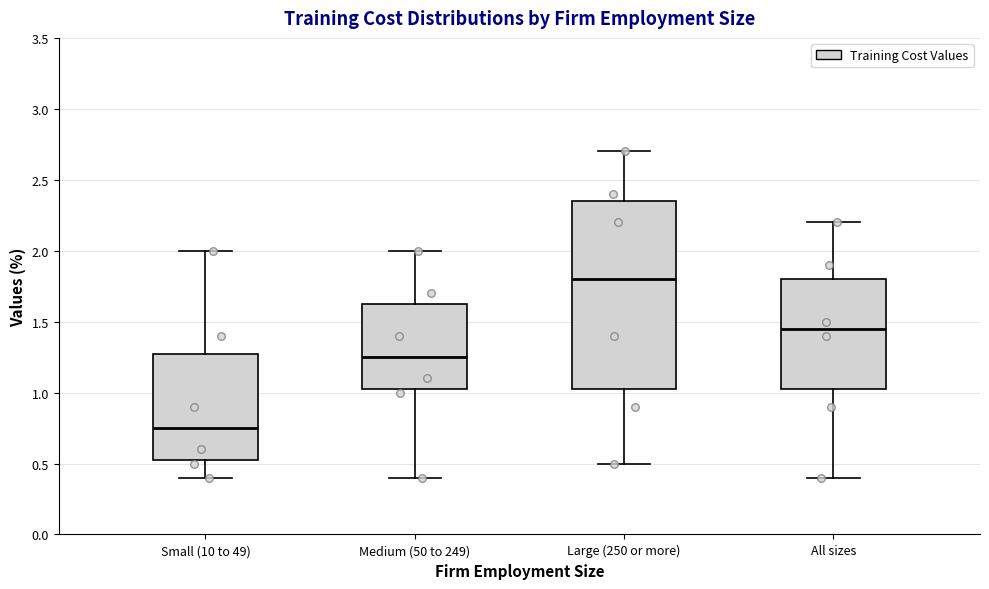

Reading left to right, read every box against the y-axis: the position of its median line, the range the box covers, and the ends of its whiskers. The values are not printed on the chart, so give them approximately, as read against the axis.

Small (10 to 49): median 0.75, box 0.55 to 1.30, whiskers 0.40 to 2.00
Medium (50 to 249): median 1.25, box 1.05 to 1.65, whiskers 0.40 to 2.00
Large (250 or more): median 1.80, box 1.05 to 2.35, whiskers 0.50 to 2.70
All sizes: median 1.45, box 1.05 to 1.80, whiskers 0.40 to 2.20